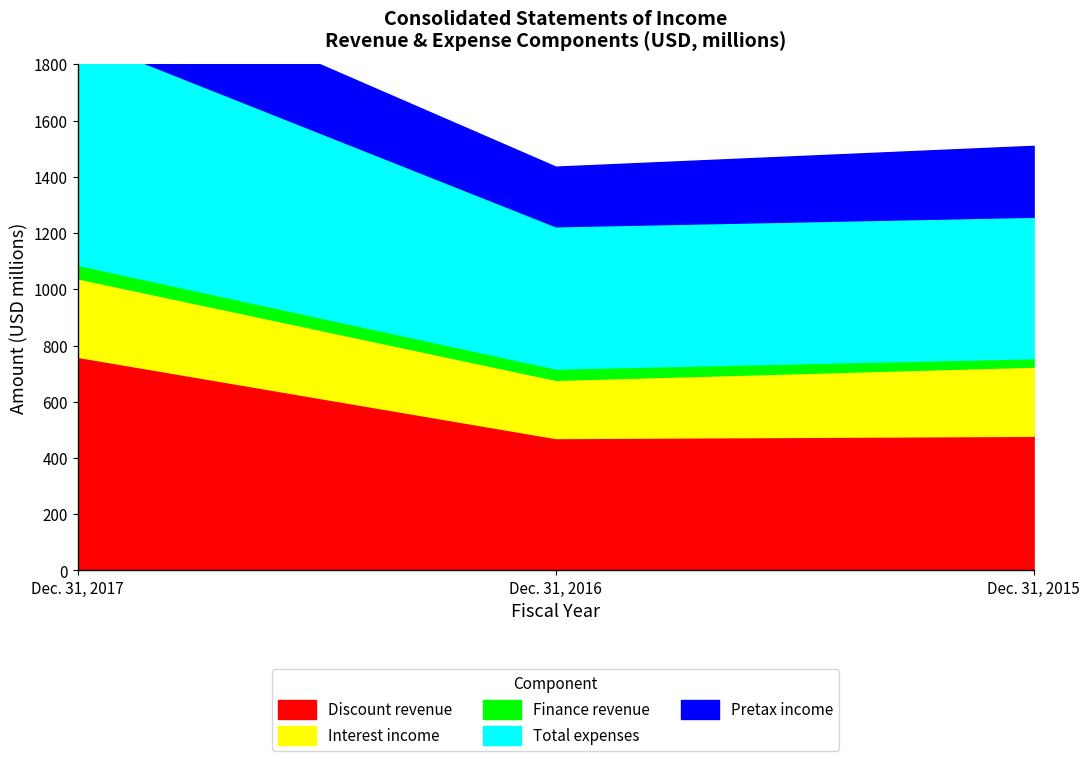

Reading left to right, list all the values displayed in this chart.

Discount revenue: Dec. 31, 2017=760	Dec. 31, 2016=471	Dec. 31, 2015=479
Interest income: Dec. 31, 2017=279	Dec. 31, 2016=207	Dec. 31, 2015=246
Finance revenue: Dec. 31, 2017=48	Dec. 31, 2016=40	Dec. 31, 2015=30
Total expenses: Dec. 31, 2017=812	Dec. 31, 2016=506	Dec. 31, 2015=503
Pretax income: Dec. 31, 2017=275	Dec. 31, 2016=212	Dec. 31, 2015=252